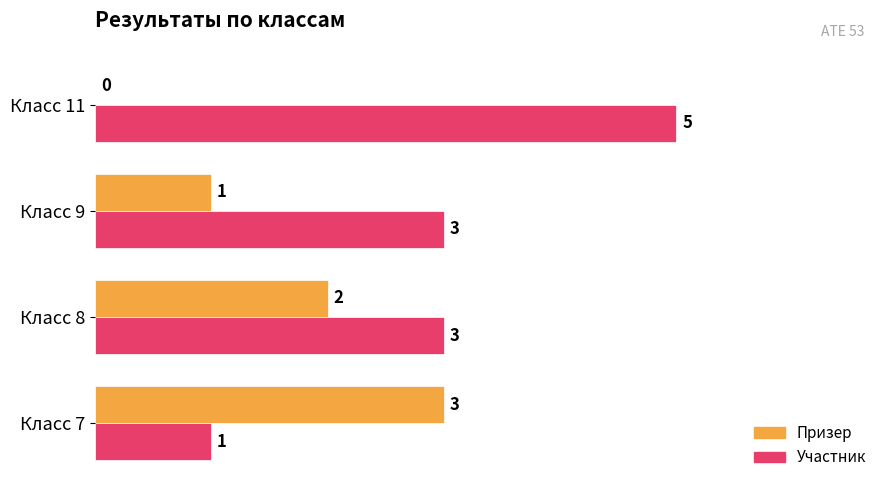

Is it true that Призер equals 4 at Класс 7?

False